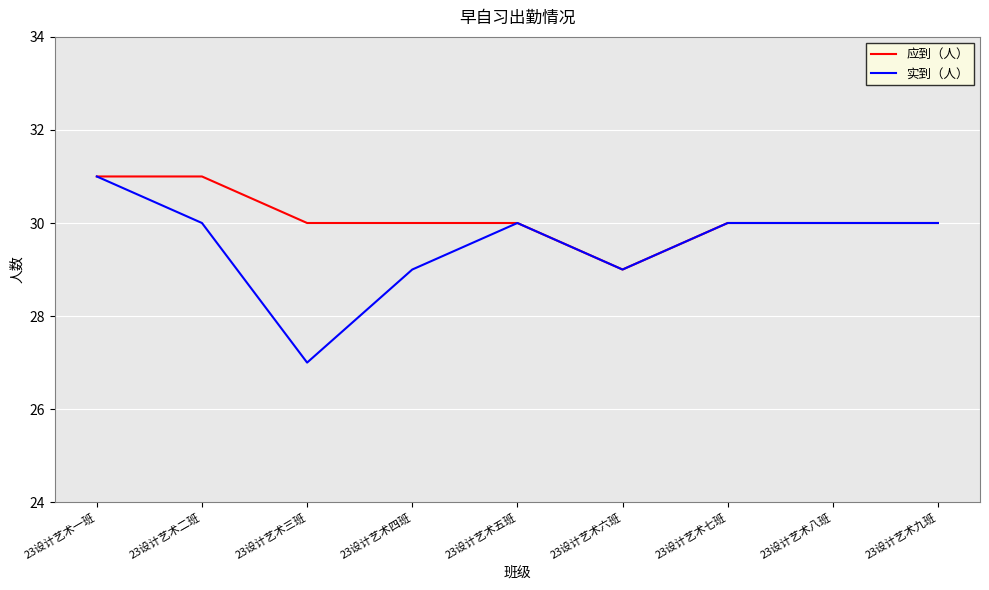

At 23设计艺术三班, list the series in order from largest to smallest.

应到（人）, 实到（人）